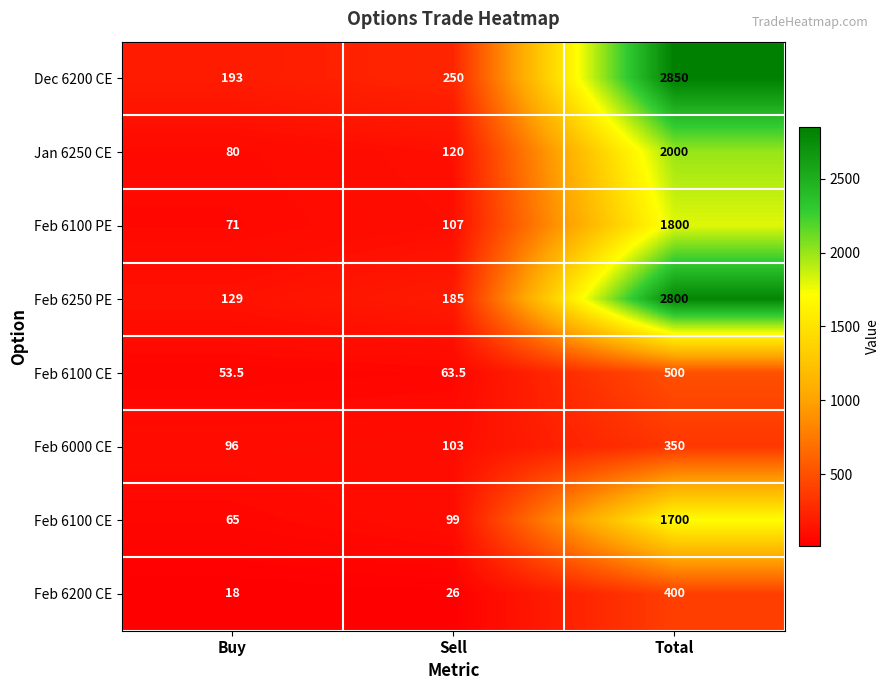

What is the smallest value displayed?

18.0